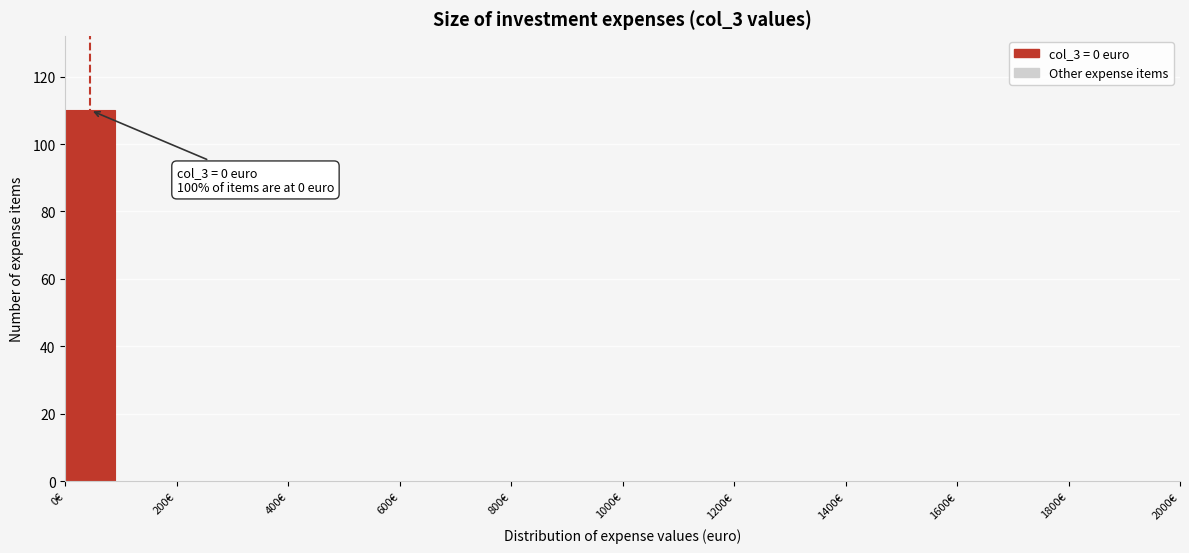

Which range on the x-axis has the tallest bar?

0 to 100